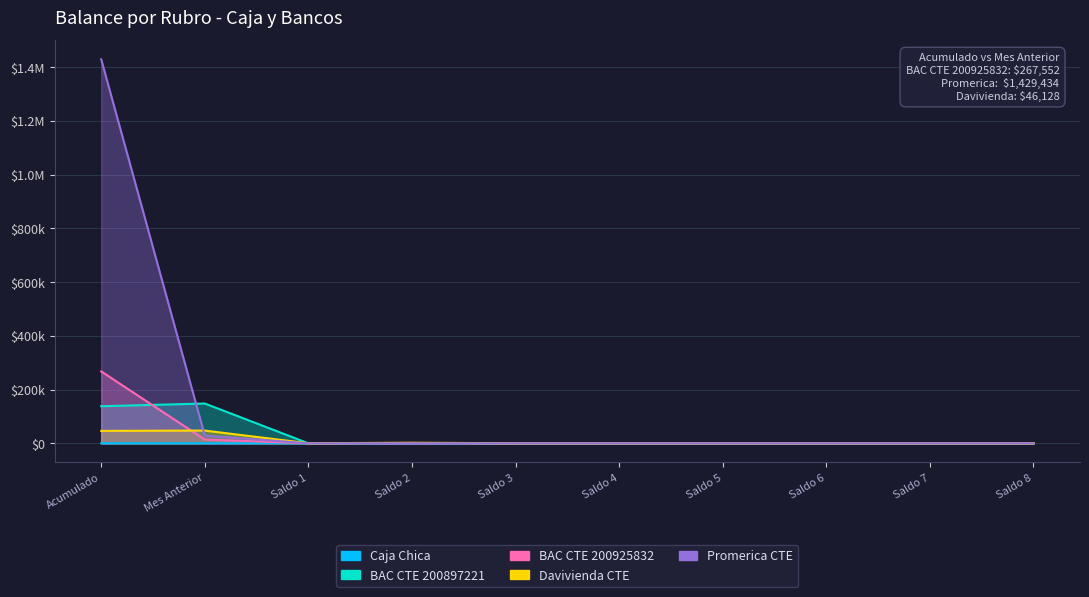

What is the difference between the highest and lowest values at Saldo 1?

92.1